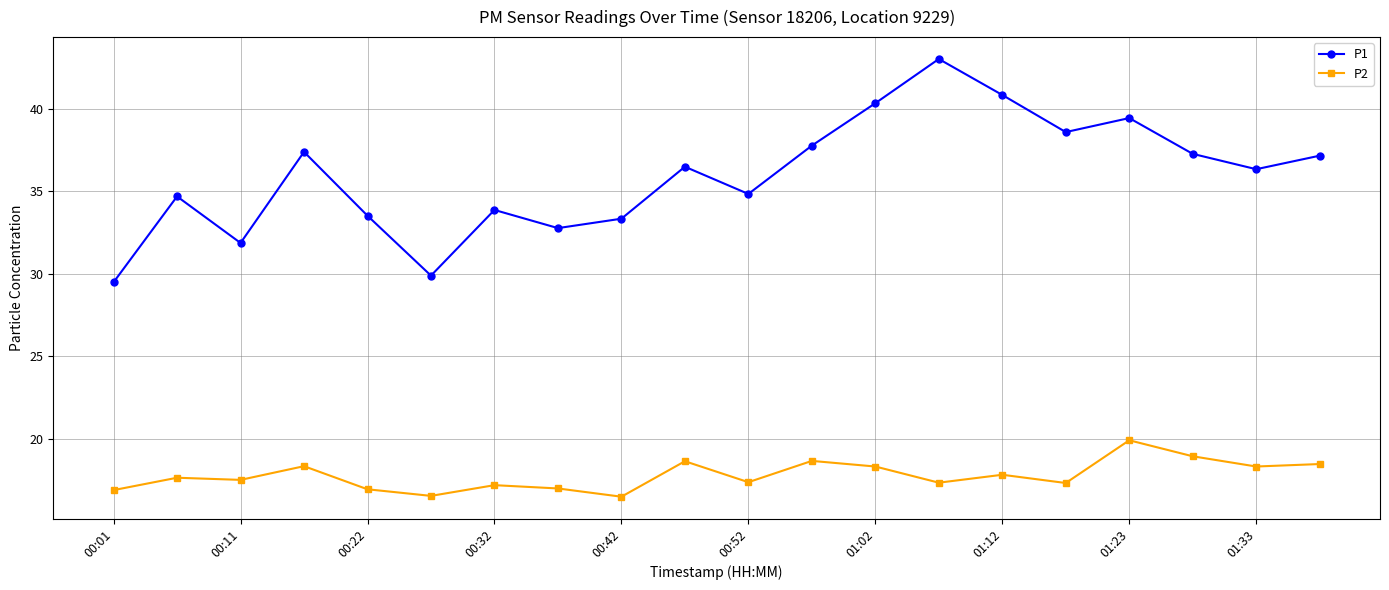

Which series has the largest total across all categories?

P1